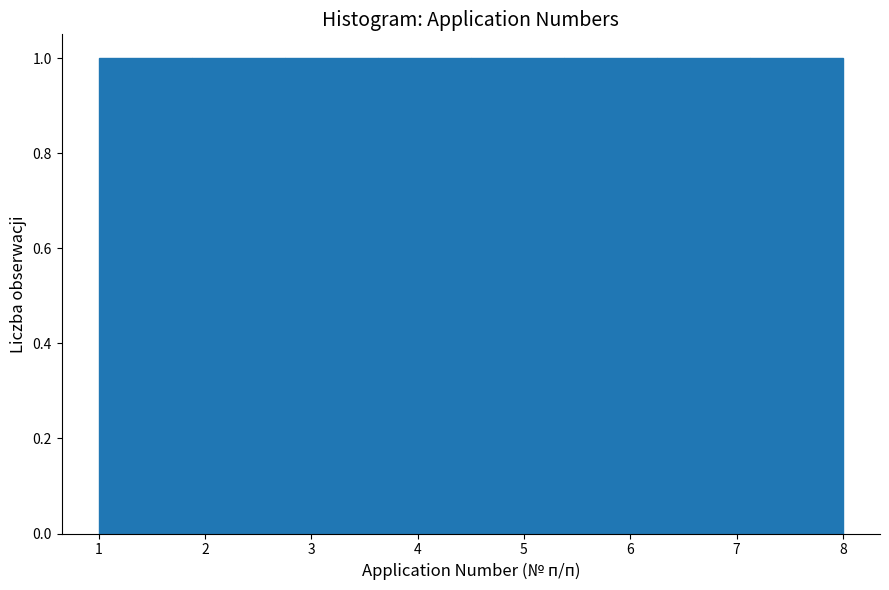

Reading left to right, transcribe this chart: for each bar, give the range it covers on the x-axis and its height. Neither the bar edges nor the heights are printed on the chart, so give them approximately, as read against the axes.

1.0 to 1.9: 1
1.9 to 2.8: 1
2.8 to 3.6: 1
3.6 to 4.5: 1
4.5 to 5.4: 1
5.4 to 6.3: 1
6.3 to 7.1: 1
7.1 to 8.0: 1